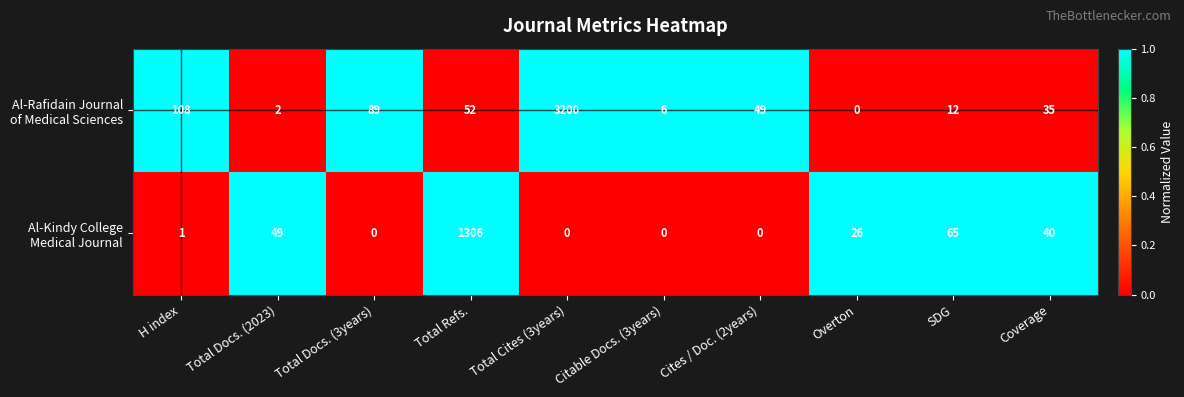

At which category is the sum across all series the highest?

Total Cites (3years)